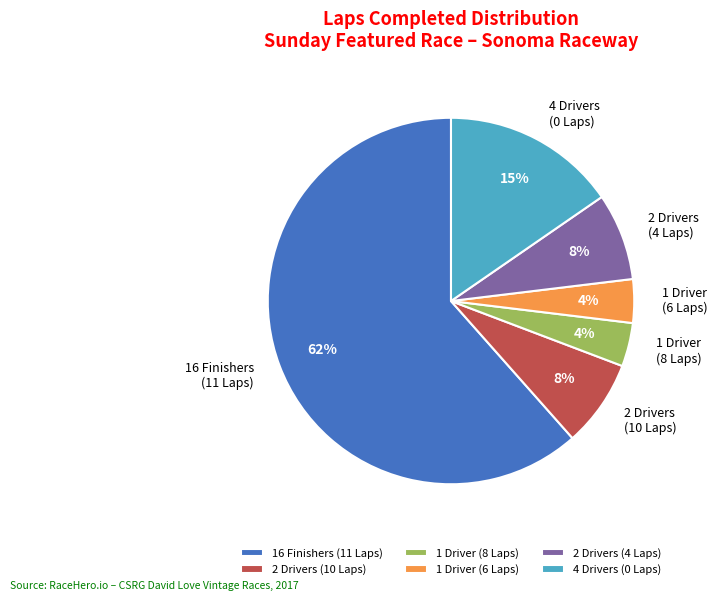

Between 1 Driver (8 Laps) and 2 Drivers (4 Laps), which is larger?

2 Drivers (4 Laps)